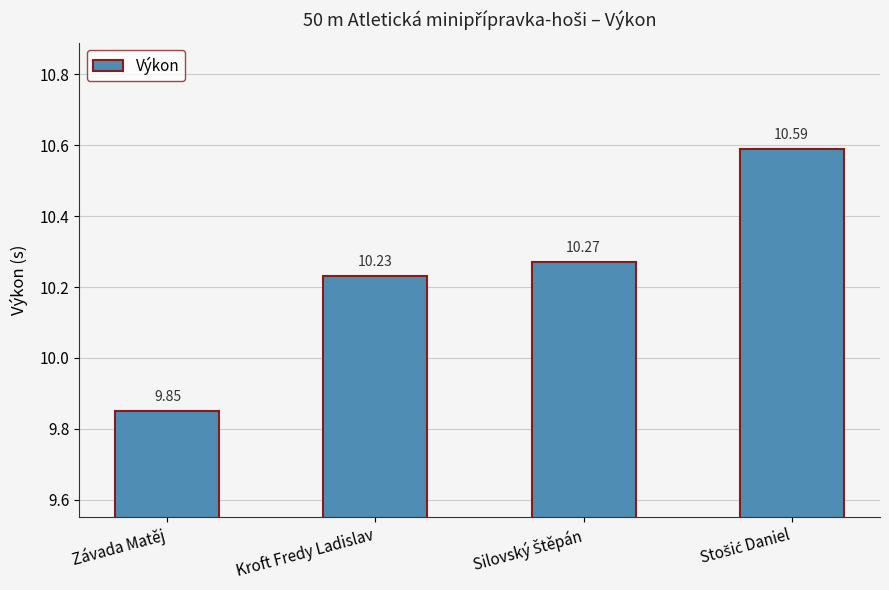

Between Závada Matěj and Kroft Fredy Ladislav, which is larger?

Kroft Fredy Ladislav